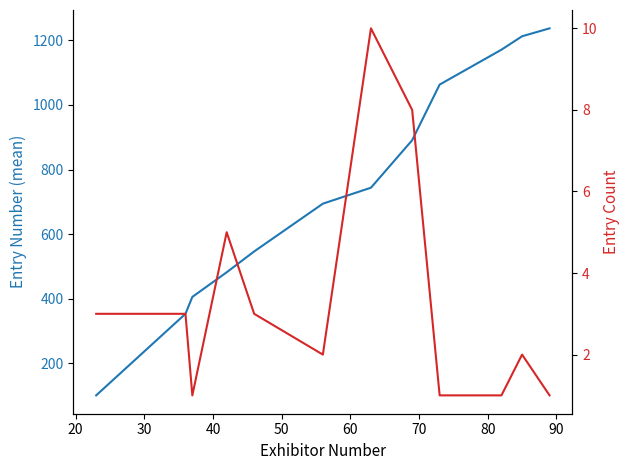

Between 40 and 70, which series saw the biggest shift?

Entry Number (mean)